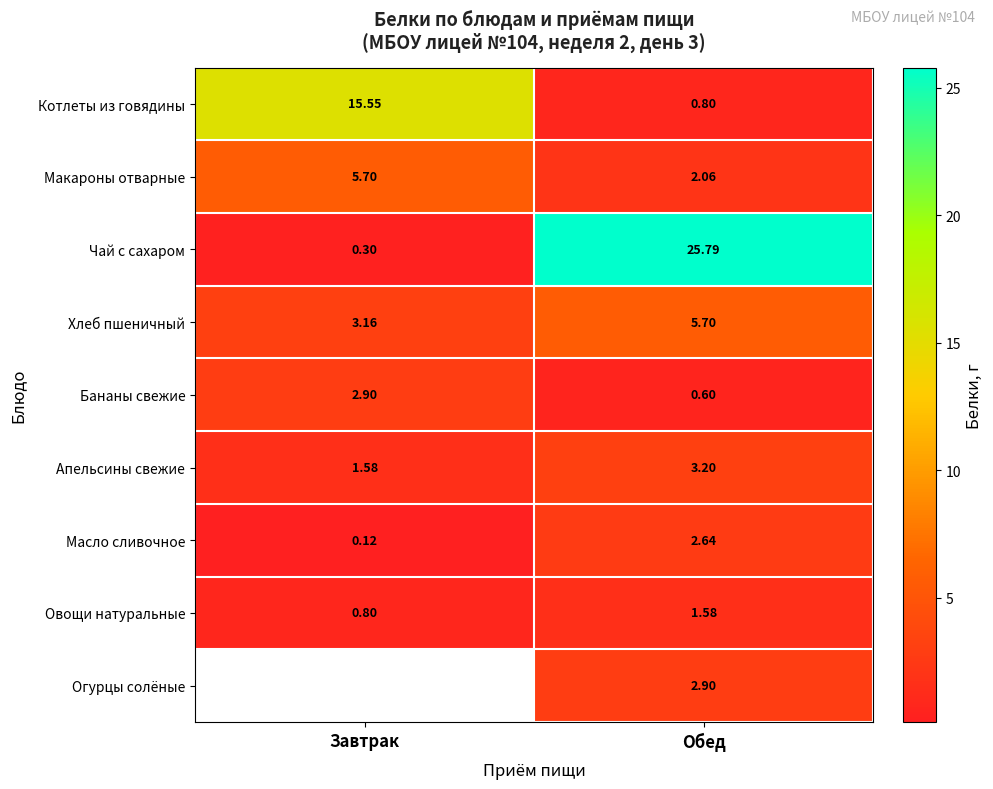

Count the number of data series in this chart.

9